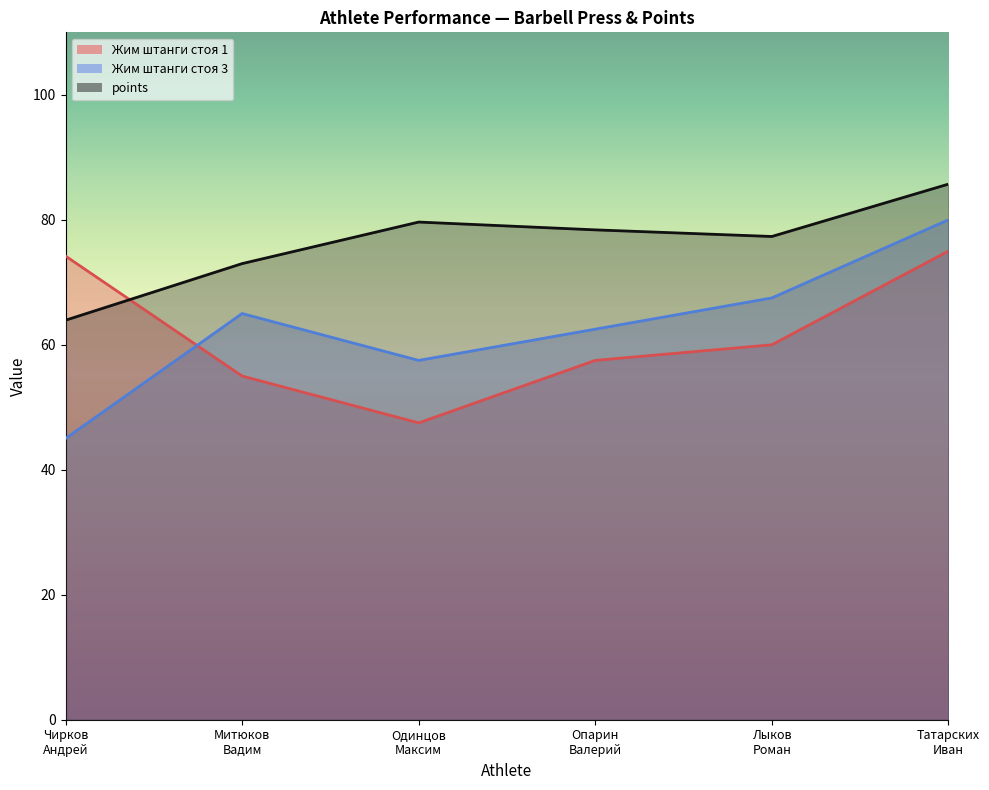

What is the label of the 3rd point from the right?

Опарин
Валерий